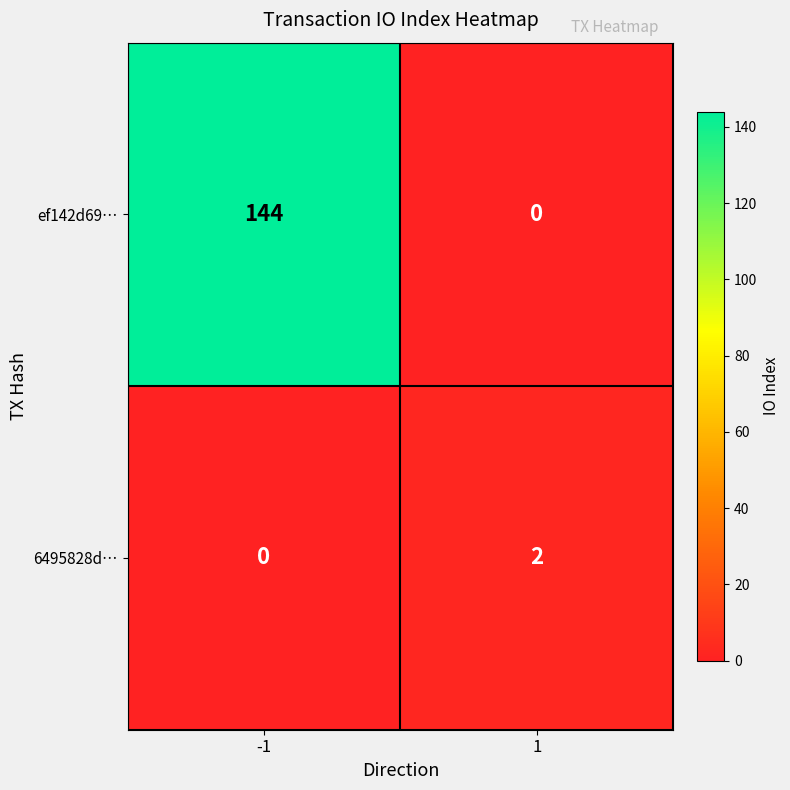

Is the value of 6495828d… at 1 greater than the value of ef142d69… at 1?

Yes